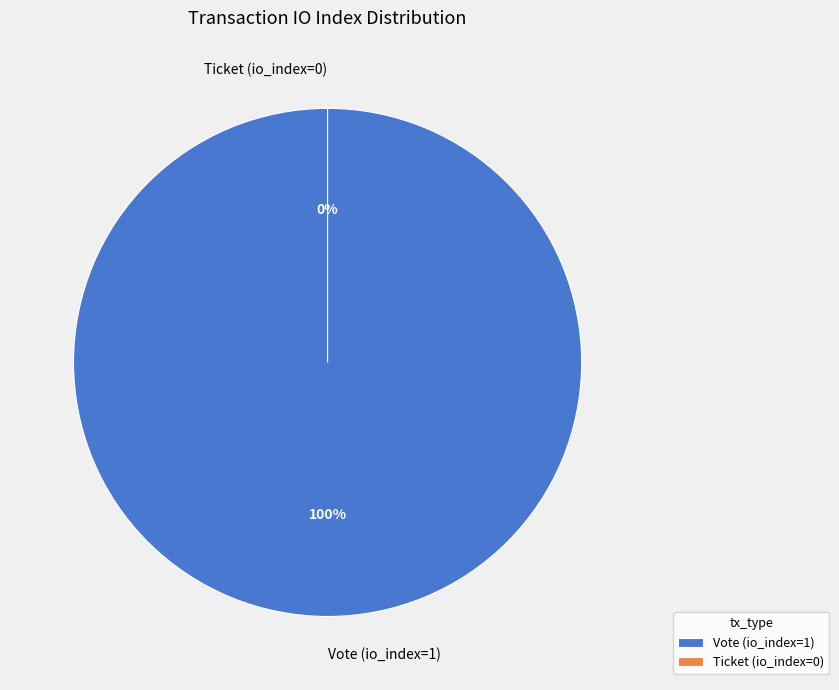

Between Ticket (io_index=0) and Vote (io_index=1), which is larger?

Vote (io_index=1)